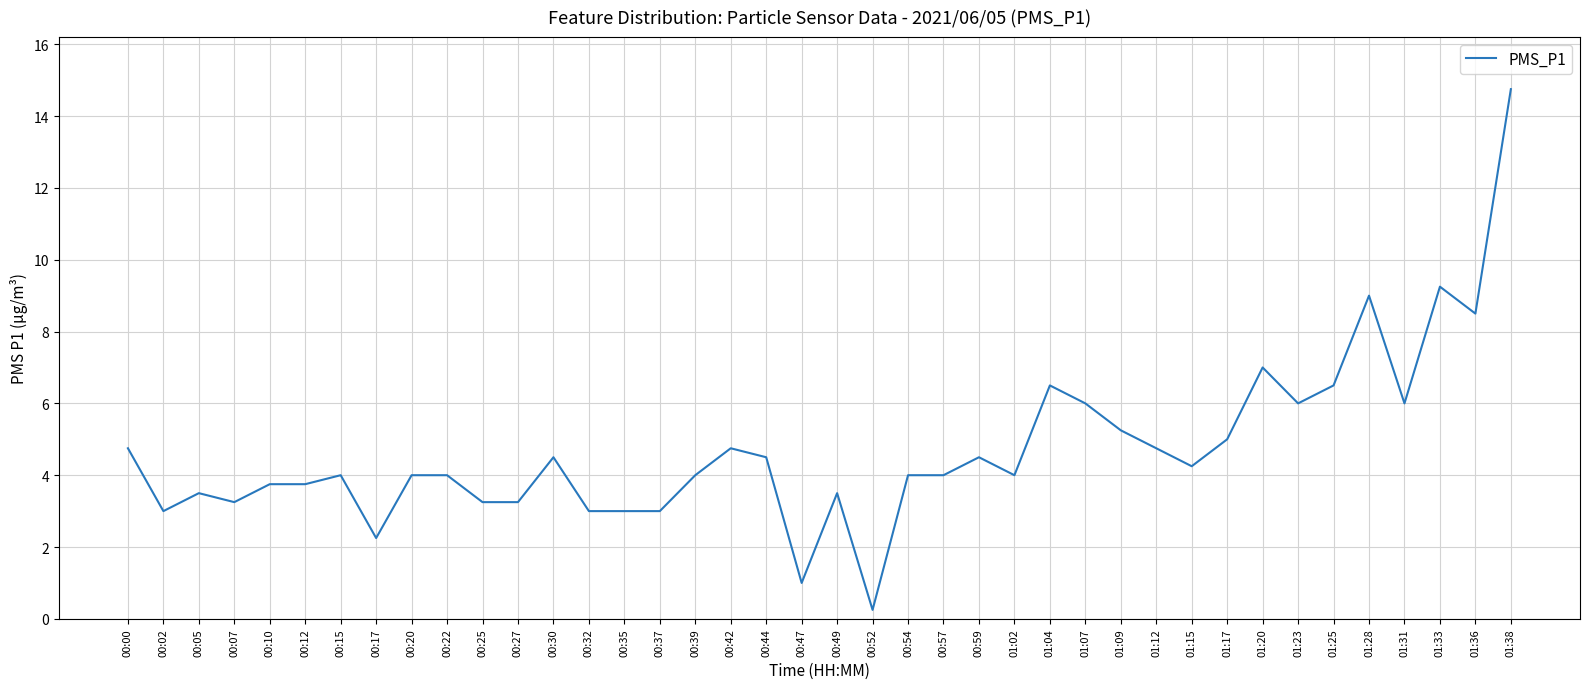

Where is the first local minimum?

00:02